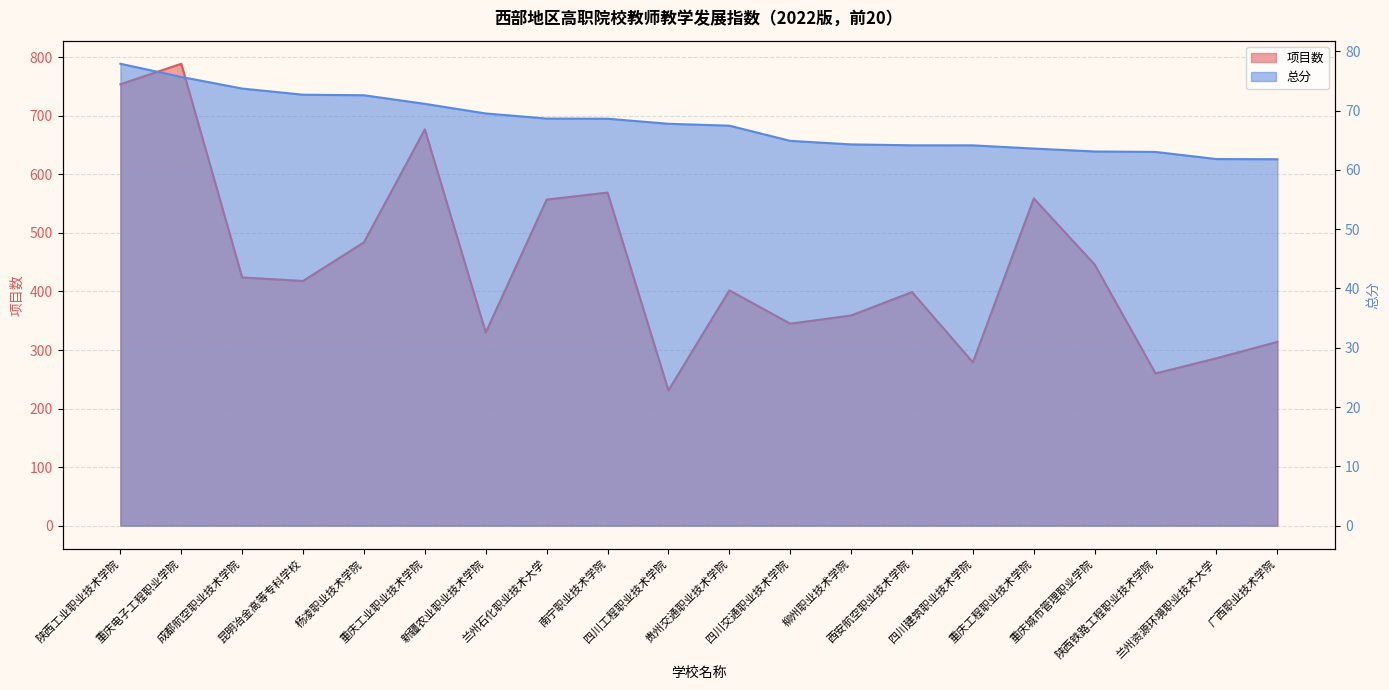

What is the minimum value shown in the chart?

61.8